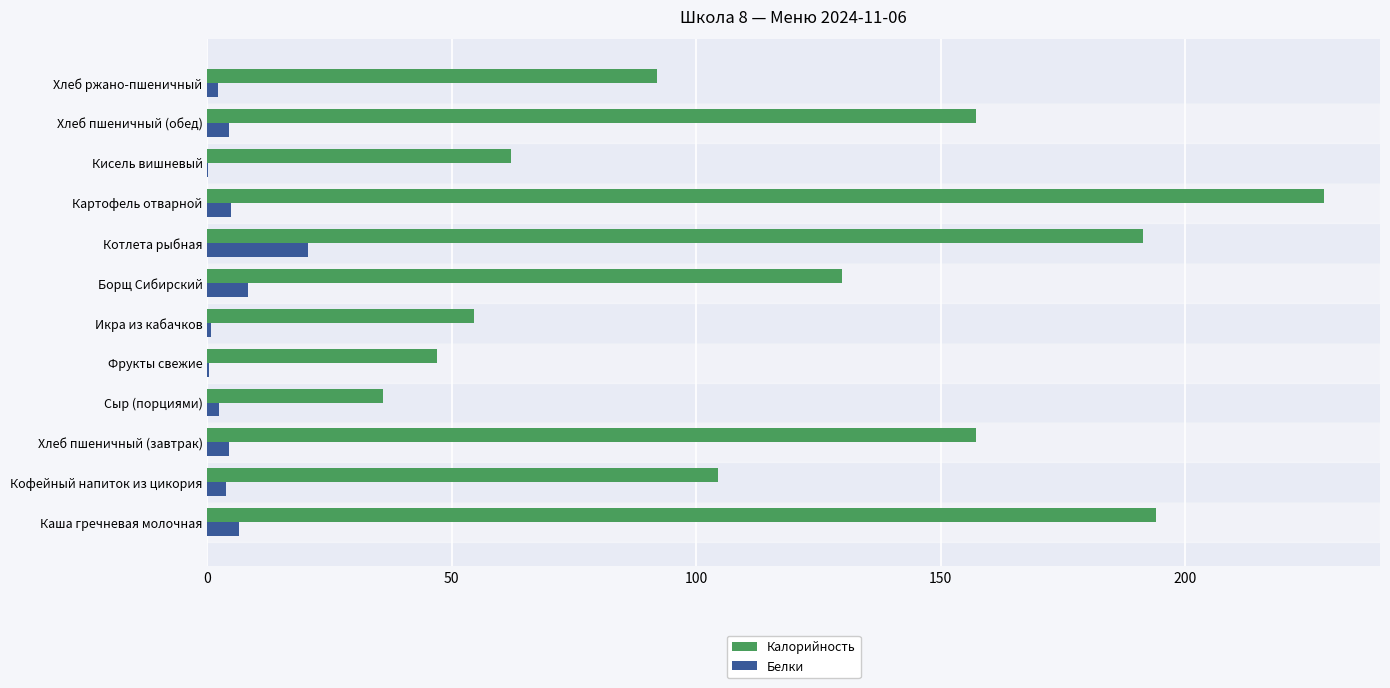

Between Кофейный напиток из цикория and Сыр (порциями), which series saw the biggest shift?

Калорийность